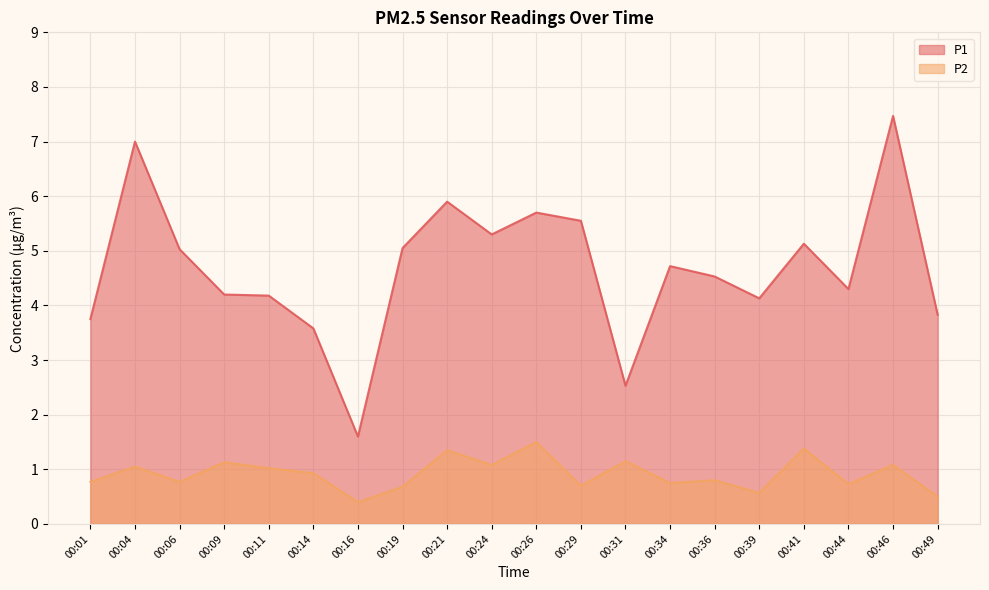

List the labels in order of P1 value, smallest first.

00:16, 00:31, 00:14, 00:01, 00:49, 00:39, 00:11, 00:09, 00:44, 00:36, 00:34, 00:06, 00:19, 00:41, 00:24, 00:29, 00:26, 00:21, 00:04, 00:46